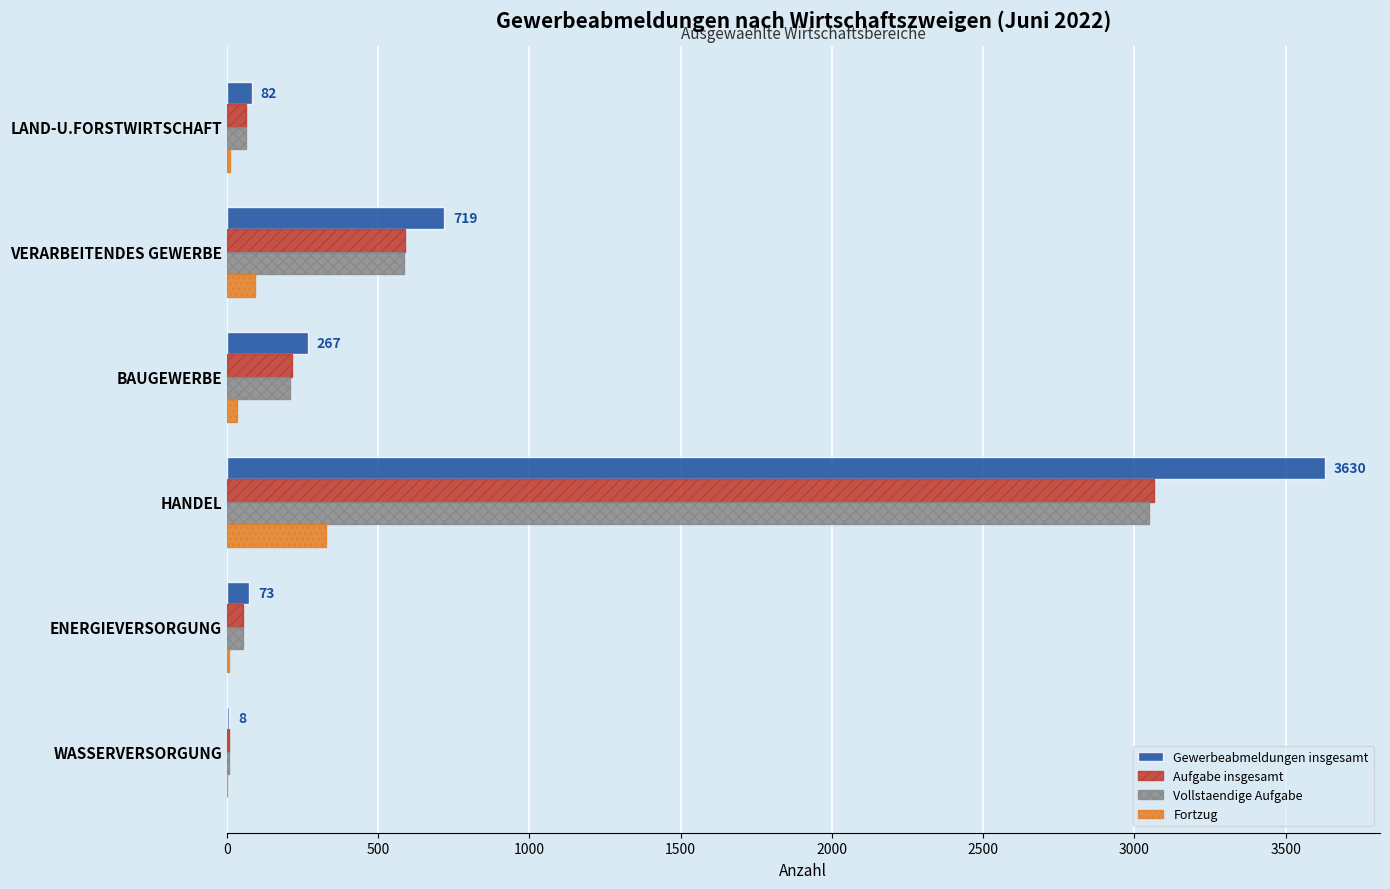

Is the value of Fortzug at LAND-U.FORSTWIRTSCHAFT greater than the value of Gewerbeabmeldungen insgesamt at VERARBEITENDES GEWERBE?

No